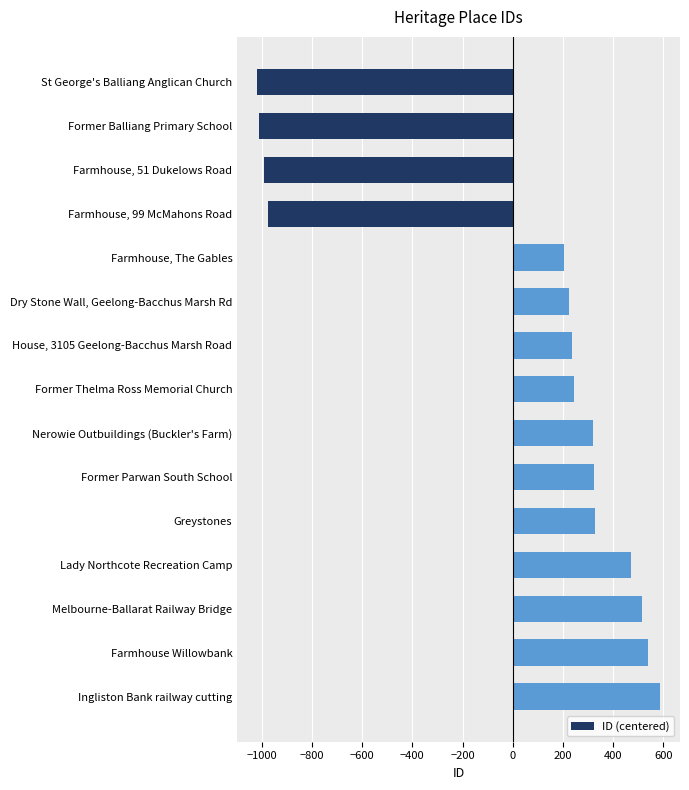

What is the greatest value displayed?

586